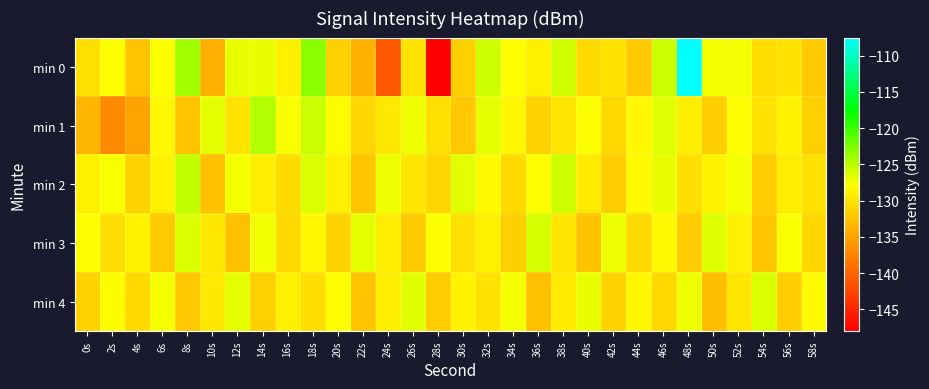

What is the total value across all series at 58s?

-652.8